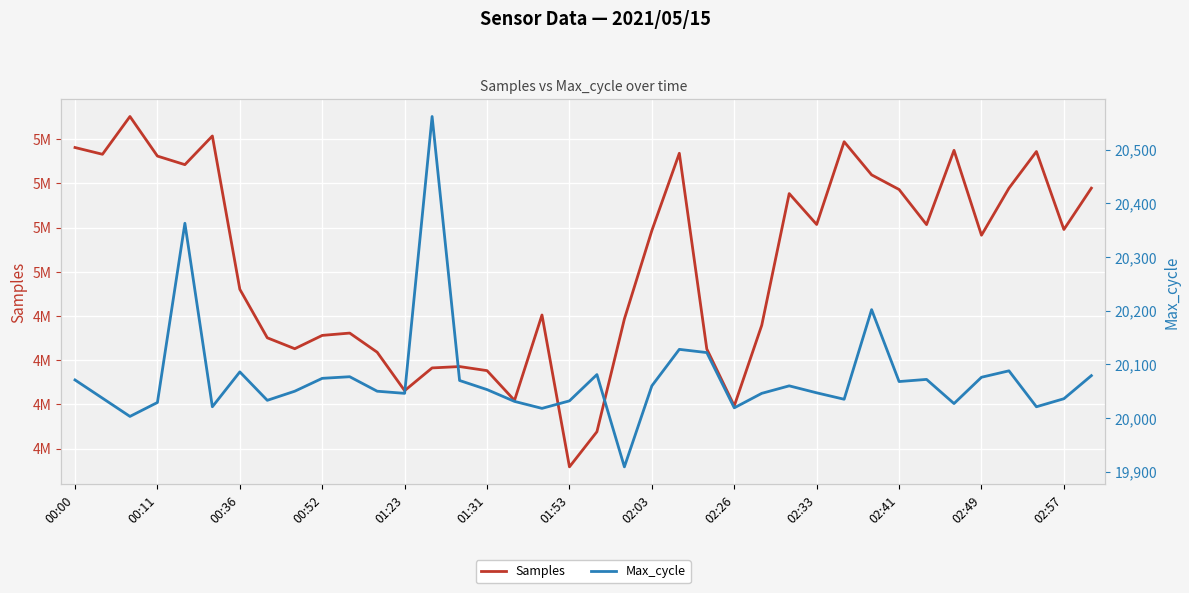

Does the chart display data point markers on the line(s)?

No